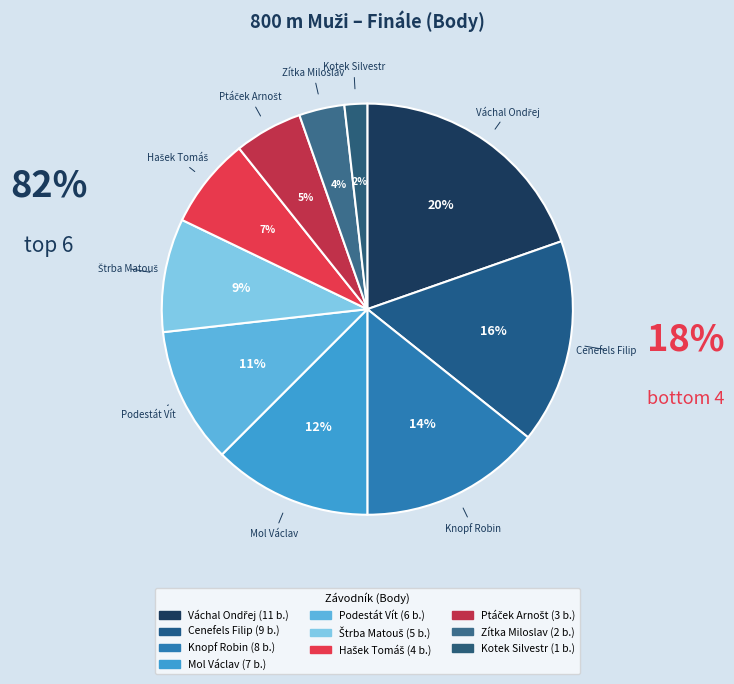

Count the number of slices in the pie.

10